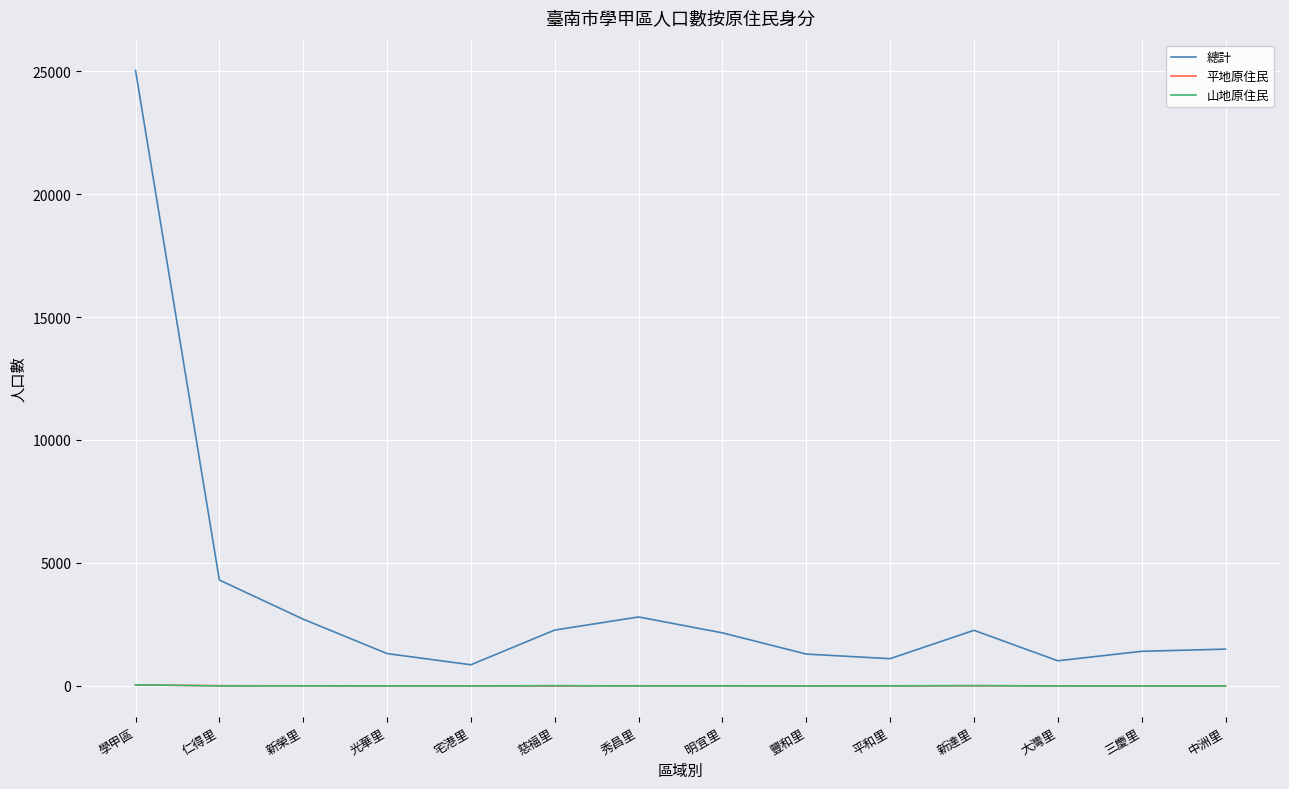

What is the maximum value shown in the chart?

25025